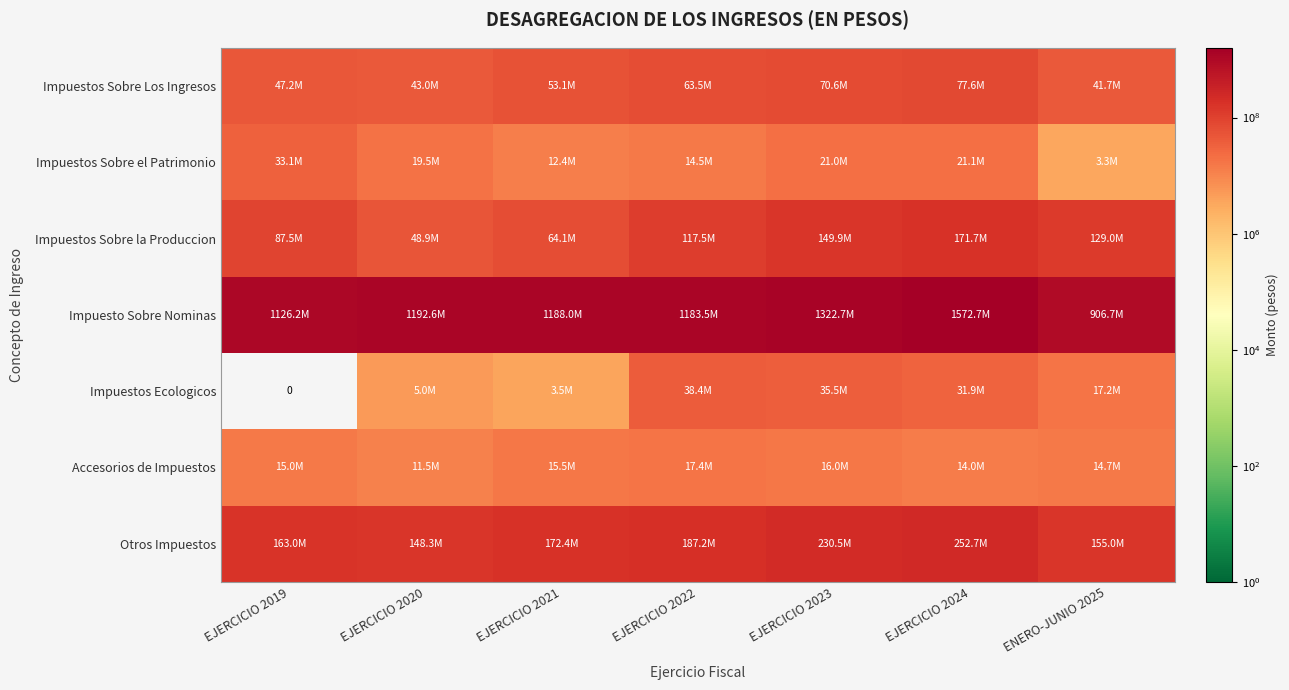

Where does the Impuestos Ecologicos series first go above 17198095?

EJERCICIO 2022